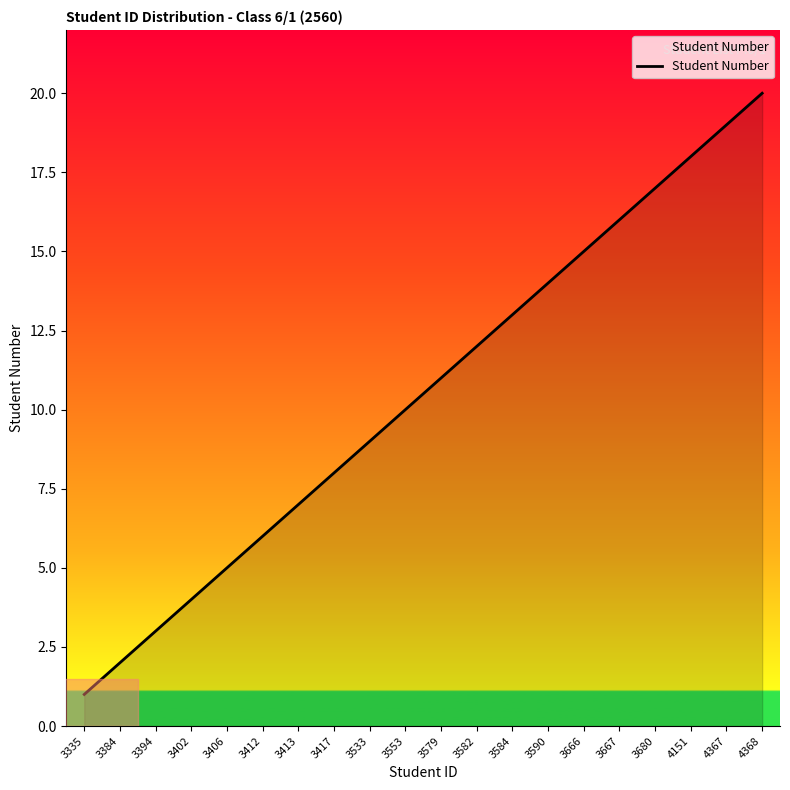

Rank the categories by value from highest to lowest.

4368, 4367, 4151, 3680, 3667, 3666, 3590, 3584, 3582, 3579, 3553, 3533, 3417, 3413, 3412, 3406, 3402, 3394, 3384, 3335